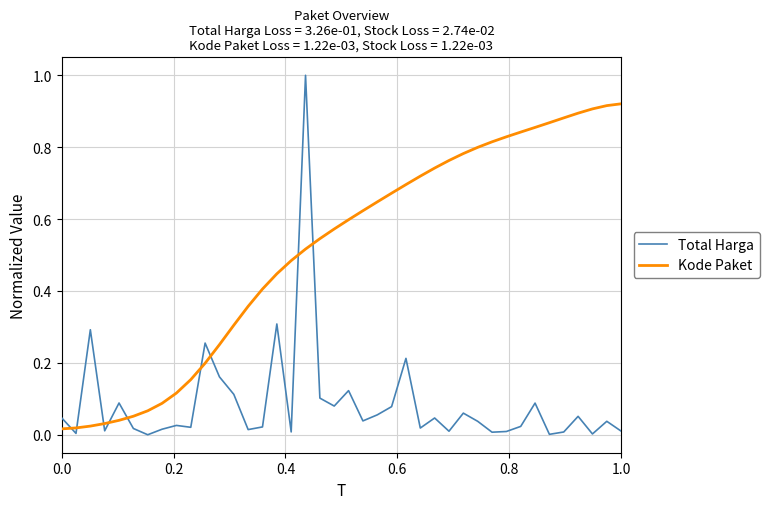

At how many categories does at least one series exceed 0?

40